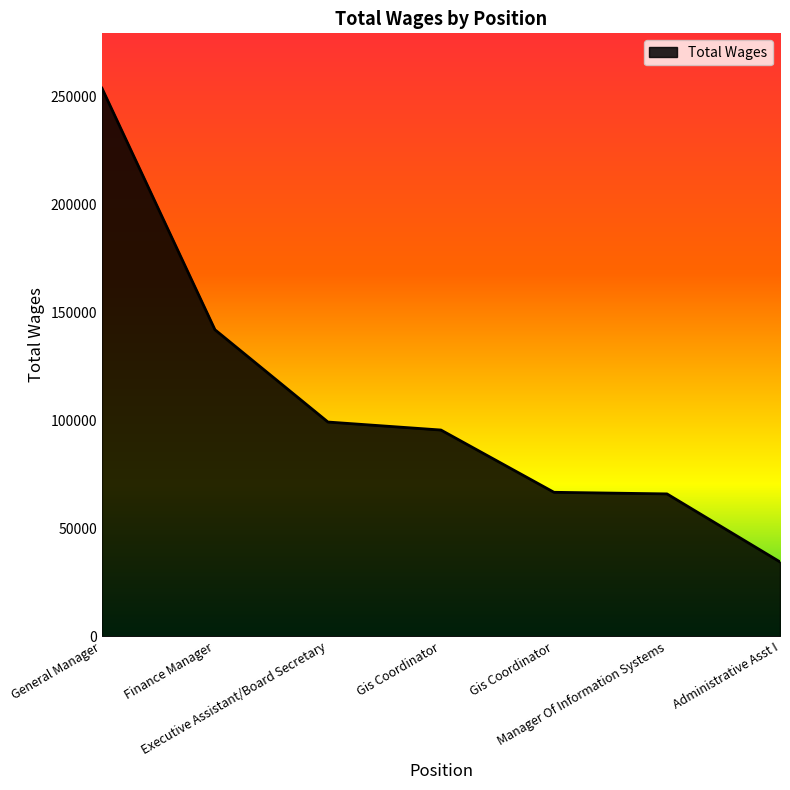

Rank the categories by value from lowest to highest.

Administrative Asst I, Manager Of Information Systems, Gis Coordinator, Gis Coordinator, Executive Assistant/Board Secretary, Finance Manager, General Manager